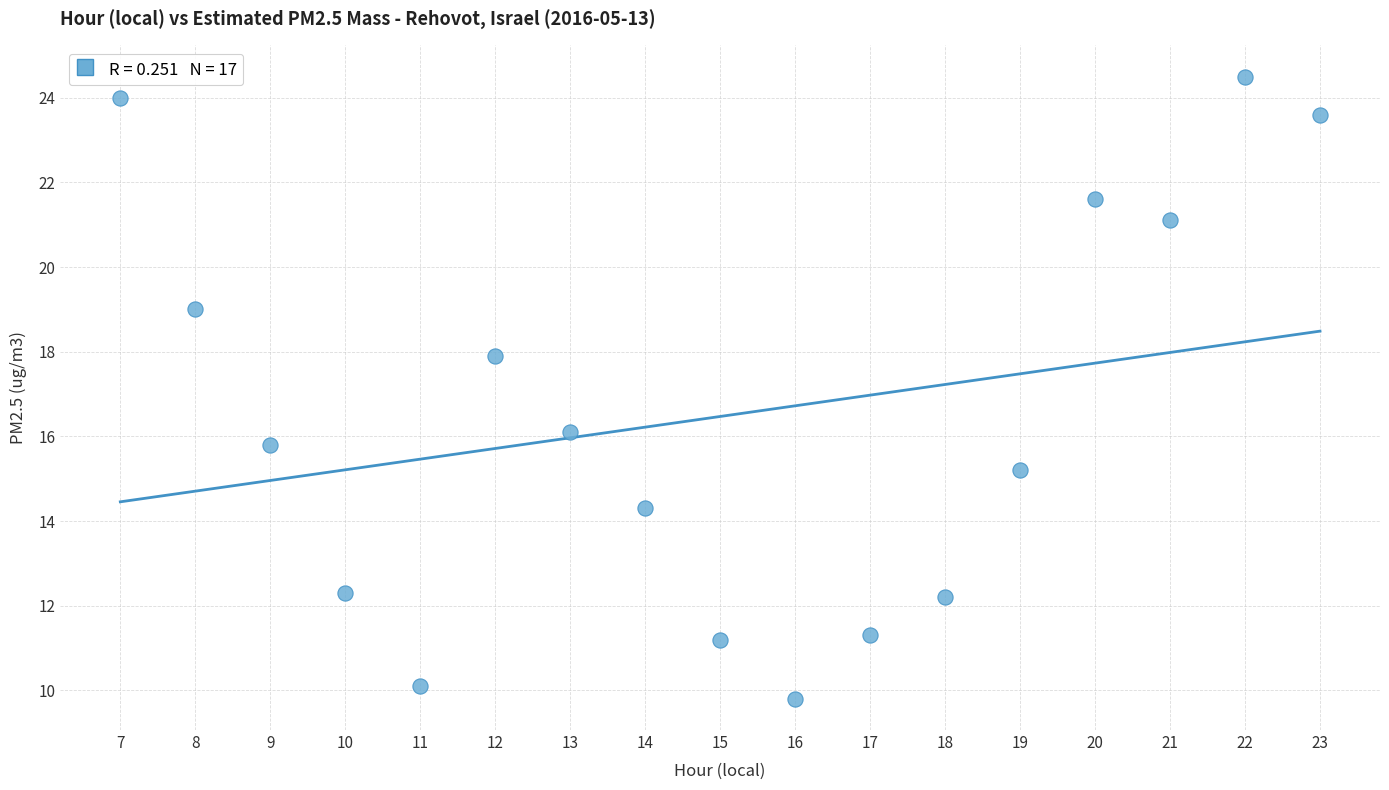

What is the range of X values (max minus min)?

16.0